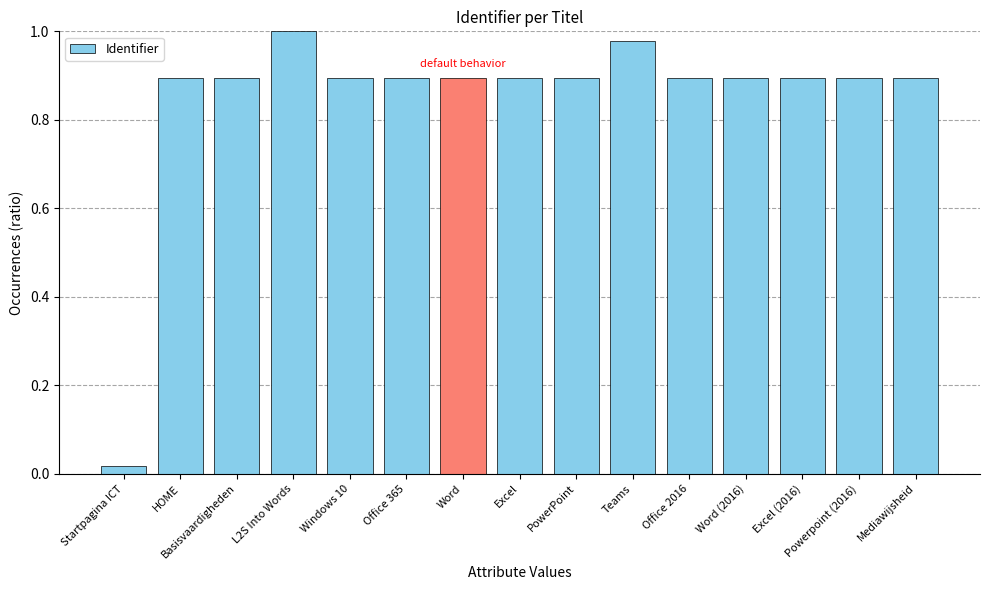

Read the value at Excel (2016).

0.9